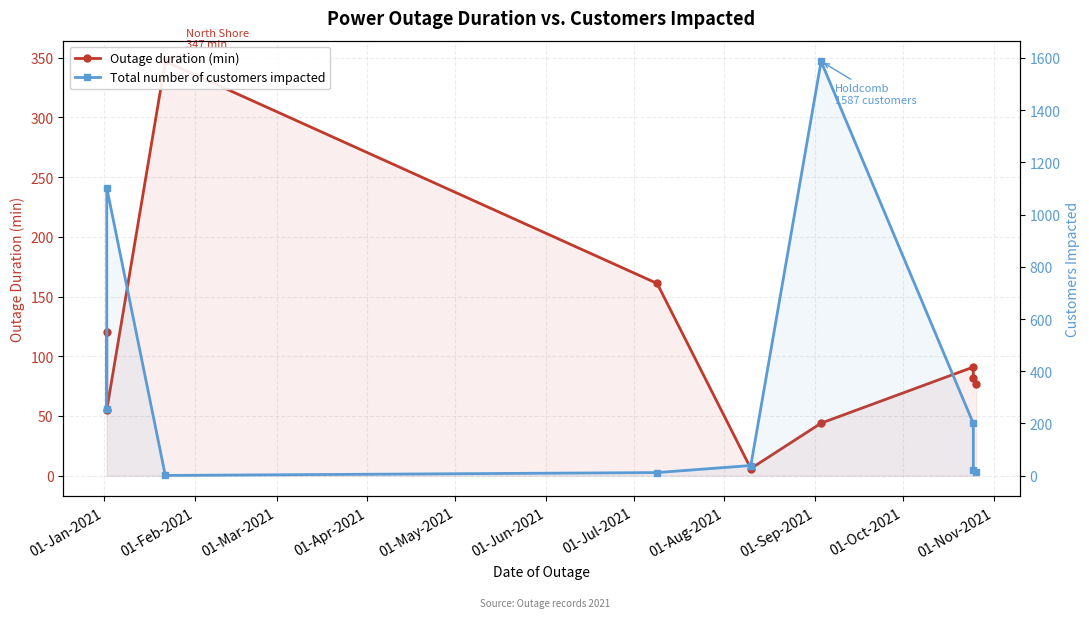

True or false: Total number of customers impacted and Outage duration (min) cross at least once.

True